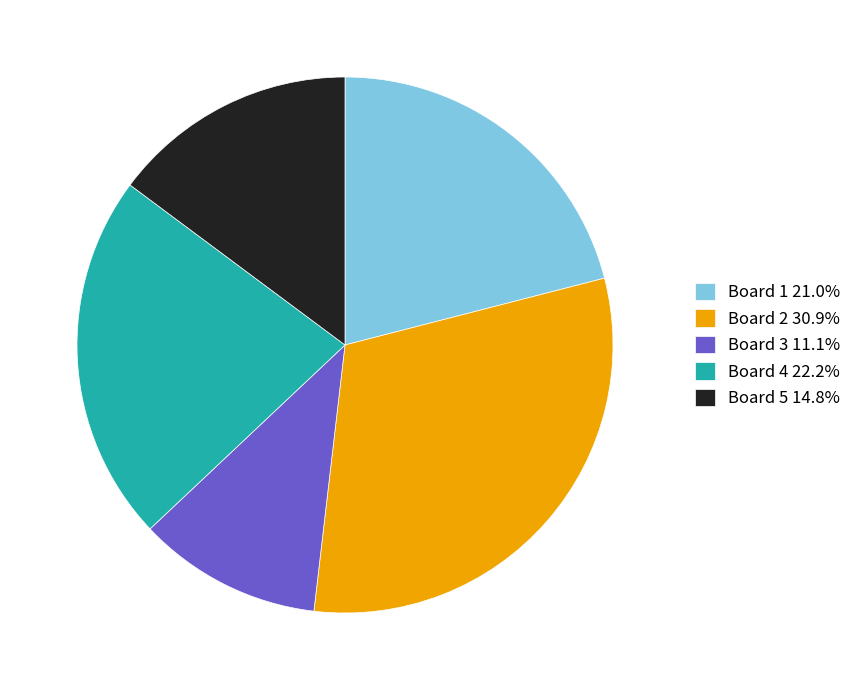

The Board 4 slice represents 8% of the pie. True or false?

False